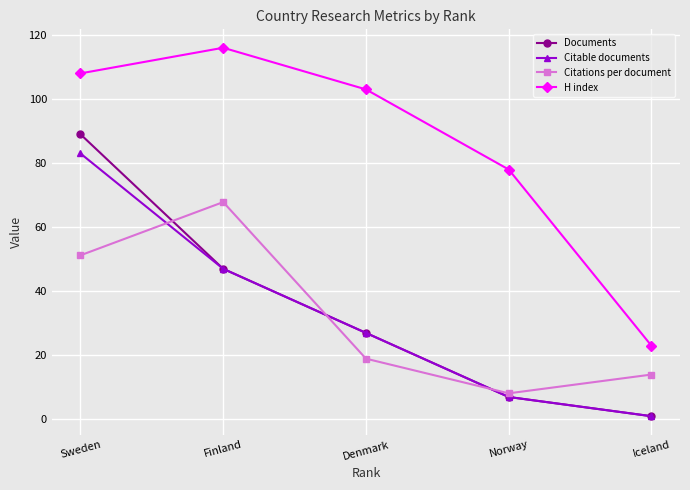

What are all the series names shown in the legend?

Documents, Citable documents, Citations per document, H index